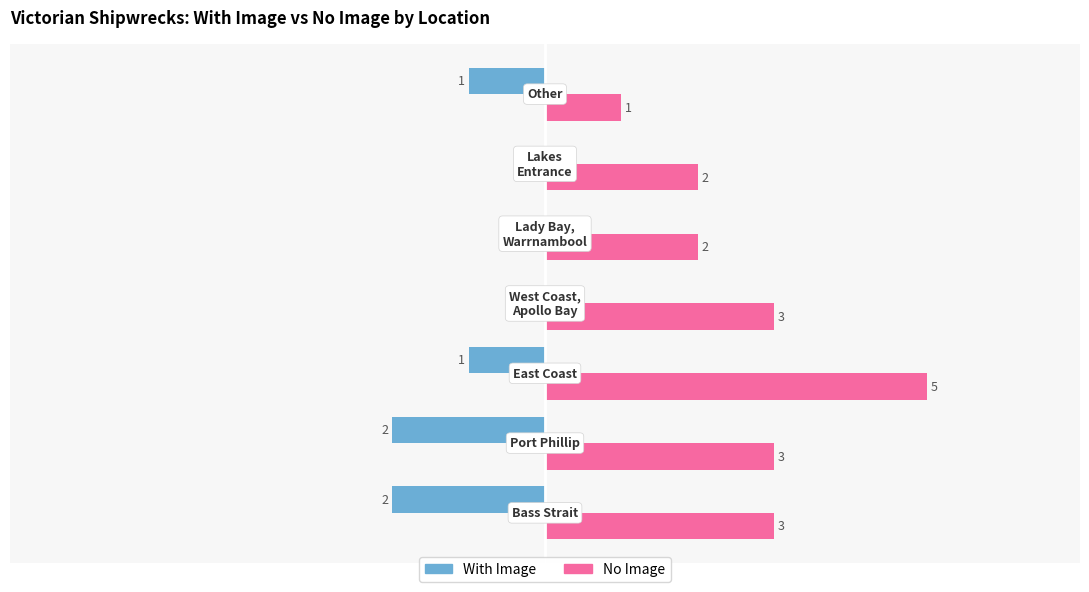

At how many categories does at least one series exceed -1?

7